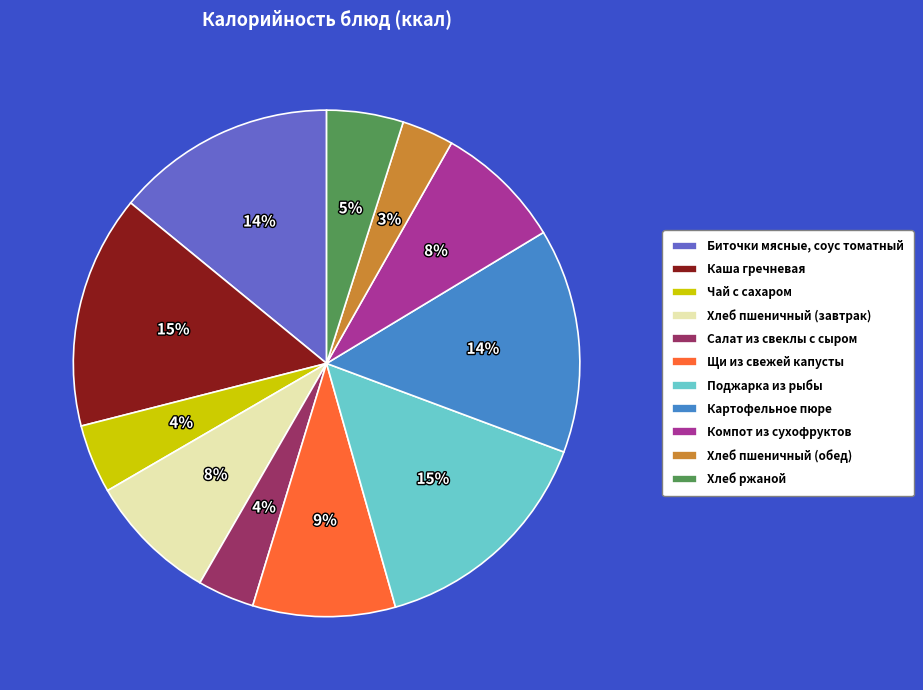

Is the sum of Салат из свеклы с сыром and Чай с сахаром greater than half?

No